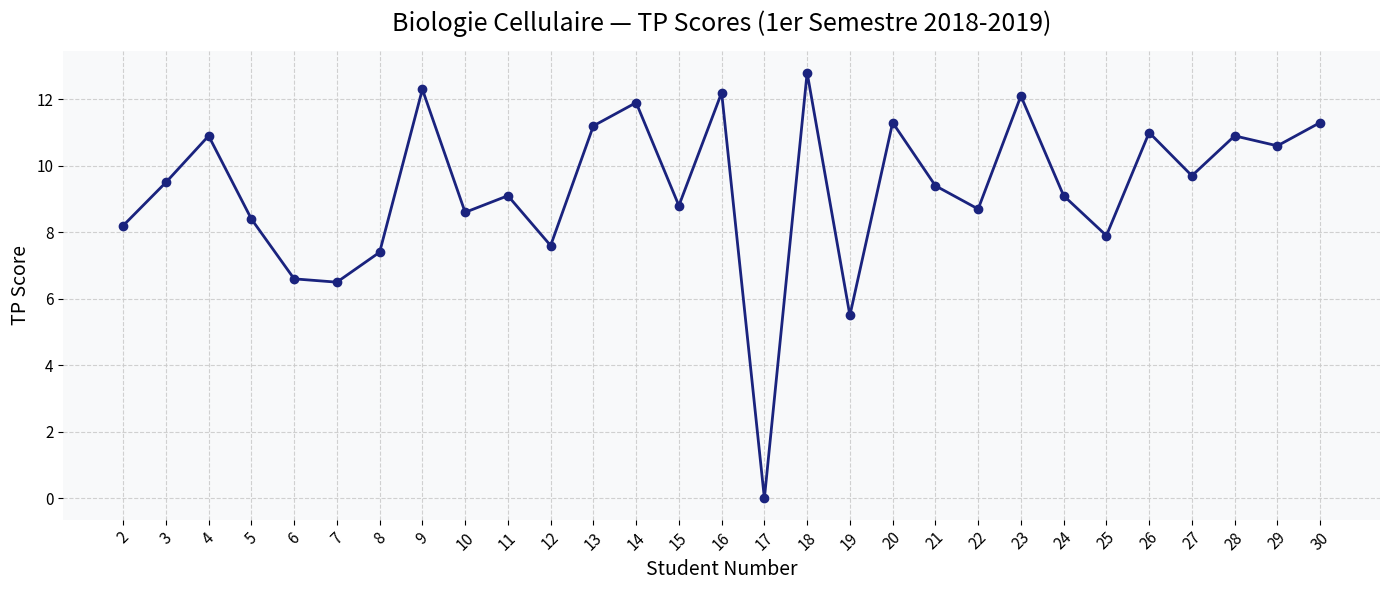

Which has a higher value, 12 or 24?

24